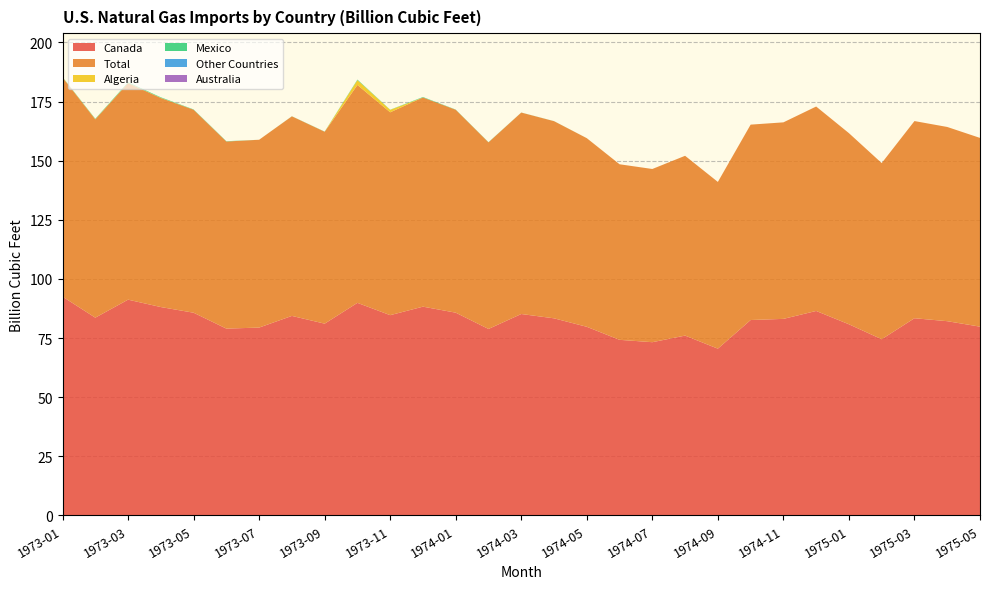

Reading left to right, list all the values displayed in this chart.

Canada: 1973-01=92.5	1973-02=83.6	1973-03=91.2	1973-04=88.1	1973-05=85.7	1973-06=79.0	1973-07=79.4	1973-08=84.4	1973-09=81.1	1973-10=89.9	1973-11=84.7	1973-12=88.3	1974-01=85.7	1974-02=78.8	1974-03=85.2	1974-04=83.3	1974-05=79.8	1974-06=74.2	1974-07=73.2	1974-08=76.0	1974-09=70.5	1974-10=82.6	1974-11=83.1	1974-12=86.5	1975-01=80.8	1975-02=74.5	1975-03=83.4	1975-04=82.1	1975-05=79.8
Total: 1973-01=92.7	1973-02=83.9	1973-03=91.6	1973-04=88.4	1973-05=85.8	1973-06=79.1	1973-07=79.4	1973-08=84.4	1973-09=81.2	1973-10=92.2	1973-11=85.8	1973-12=88.5	1974-01=85.8	1974-02=78.9	1974-03=85.2	1974-04=83.4	1974-05=79.8	1974-06=74.2	1974-07=73.2	1974-08=76.0	1974-09=70.5	1974-10=82.6	1974-11=83.1	1974-12=86.5	1975-01=80.8	1975-02=74.5	1975-03=83.4	1975-04=82.1	1975-05=79.8
Algeria: 1973-01=0.1	1973-02=0.1	1973-03=0.1	1973-04=0.1	1973-05=0.0	1973-06=0.0	1973-07=0.0	1973-08=0.0	1973-09=0.0	1973-10=2.0	1973-11=1.0	1973-12=0.0	1974-01=0.0	1974-02=0.0	1974-03=0.0	1974-04=0.0	1974-05=0.0	1974-06=0.0	1974-07=0.0	1974-08=0.0	1974-09=0.0	1974-10=0.0	1974-11=0.0	1974-12=0.0	1975-01=0.0	1975-02=0.0	1975-03=0.0	1975-04=0.0	1975-05=0.0
Mexico: 1973-01=0.1	1973-02=0.2	1973-03=0.3	1973-04=0.2	1973-05=0.1	1973-06=0.1	1973-07=0.0	1973-08=0.0	1973-09=0.1	1973-10=0.2	1973-11=0.1	1973-12=0.2	1974-01=0.1	1974-02=0.1	1974-03=0.0	1974-04=0.0	1974-05=0.0	1974-06=0.0	1974-07=0.0	1974-08=0.0	1974-09=0.0	1974-10=0.0	1974-11=0.0	1974-12=0.0	1975-01=0.0	1975-02=0.0	1975-03=0.0	1975-04=0.0	1975-05=0.0
Other Countries: 1973-01=0.0	1973-02=0.0	1973-03=0.0	1973-04=0.0	1973-05=0.0	1973-06=0.0	1973-07=0.0	1973-08=0.0	1973-09=0.0	1973-10=0.0	1973-11=0.0	1973-12=0.0	1974-01=0.0	1974-02=0.0	1974-03=0.0	1974-04=0.0	1974-05=0.0	1974-06=0.0	1974-07=0.0	1974-08=0.0	1974-09=0.0	1974-10=0.0	1974-11=0.0	1974-12=0.0	1975-01=0.0	1975-02=0.0	1975-03=0.0	1975-04=0.0	1975-05=0.0
Australia: 1973-01=0.0	1973-02=0.0	1973-03=0.0	1973-04=0.0	1973-05=0.0	1973-06=0.0	1973-07=0.0	1973-08=0.0	1973-09=0.0	1973-10=0.0	1973-11=0.0	1973-12=0.0	1974-01=0.0	1974-02=0.0	1974-03=0.0	1974-04=0.0	1974-05=0.0	1974-06=0.0	1974-07=0.0	1974-08=0.0	1974-09=0.0	1974-10=0.0	1974-11=0.0	1974-12=0.0	1975-01=0.0	1975-02=0.0	1975-03=0.0	1975-04=0.0	1975-05=0.0